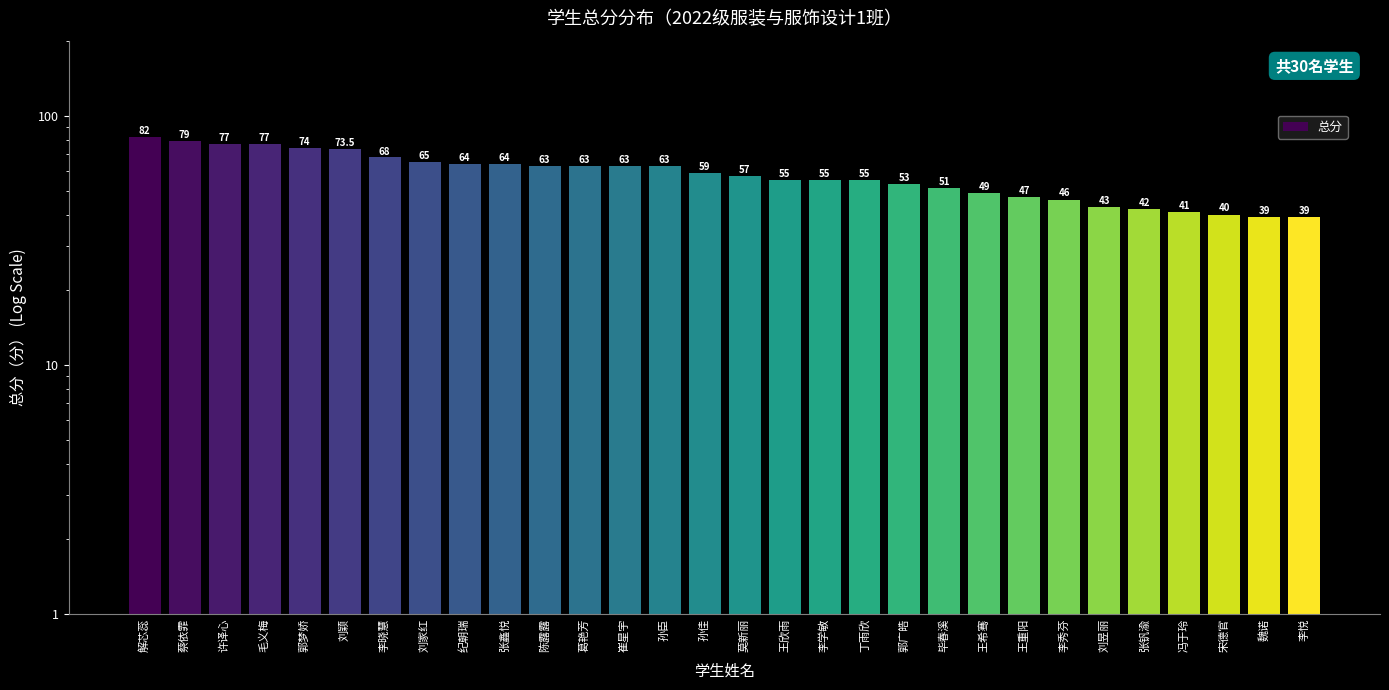

List the labels in order of value, largest first.

解芯蕊, 蔡依霏, 许译心, 毛义梅, 郭梦娇, 刘颖, 李晓慧, 刘家红, 纪朝瑞, 张鑫悦, 陈露露, 葛艳芳, 崔星宇, 孙臣, 孙佳, 莫新丽, 王欣雨, 李学敏, 丁雨欣, 郭广皓, 毕春溪, 王希骞, 王重阳, 李秀芬, 刘昱丽, 张钒渝, 冯于玲, 宋德官, 魏诺, 李悦